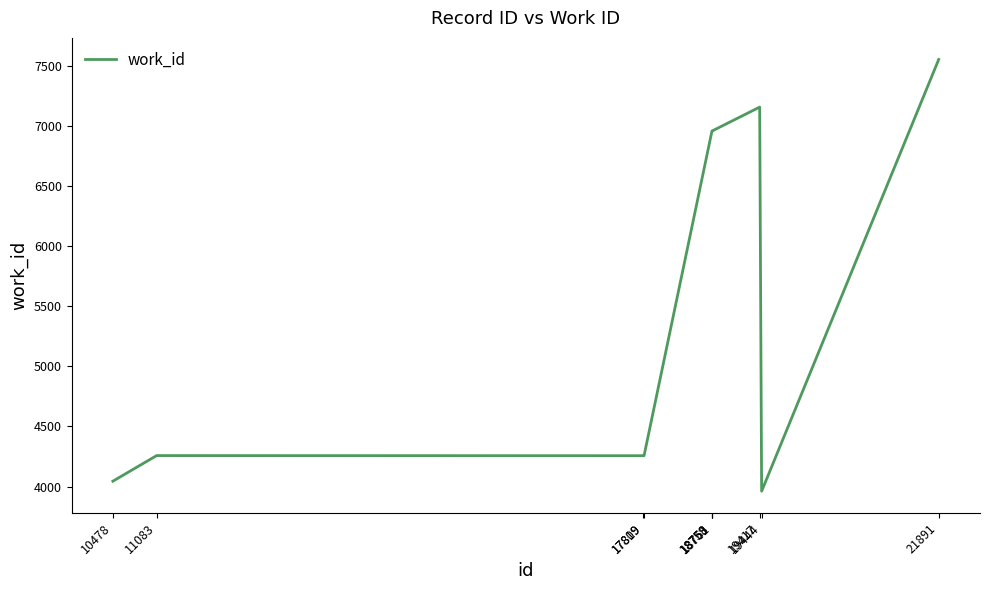

Which label corresponds to the smallest value in the chart?

19444